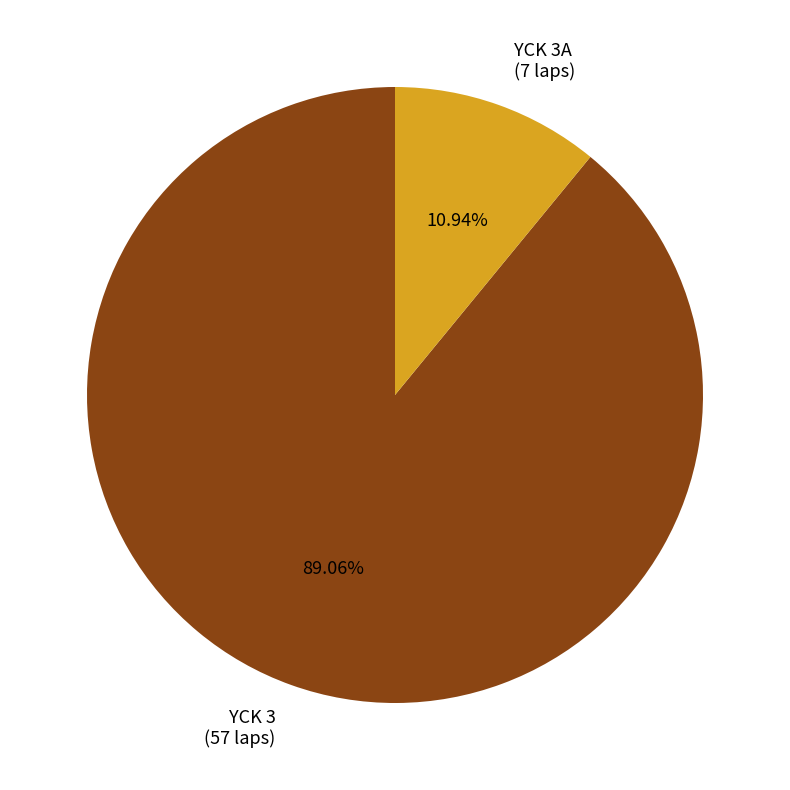

Which category has the smallest portion of the pie?

YCK 3A